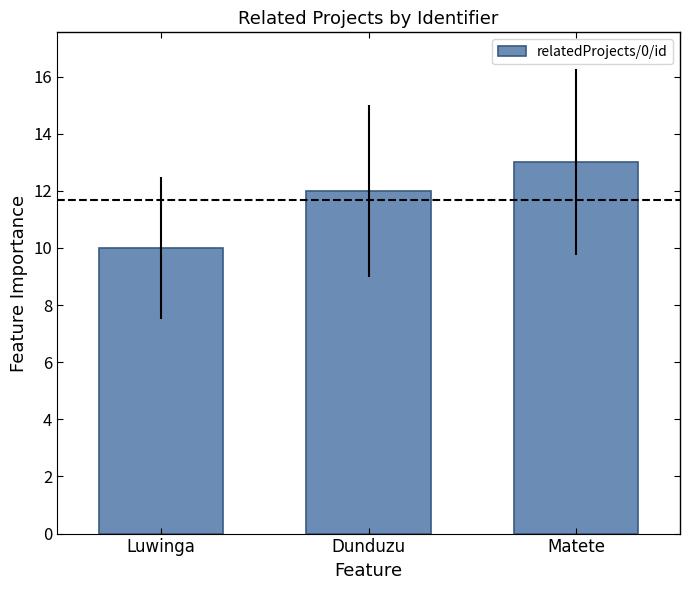

Reading right to left, extract all data points from this chart.

Matete=13	Dunduzu=12	Luwinga=10